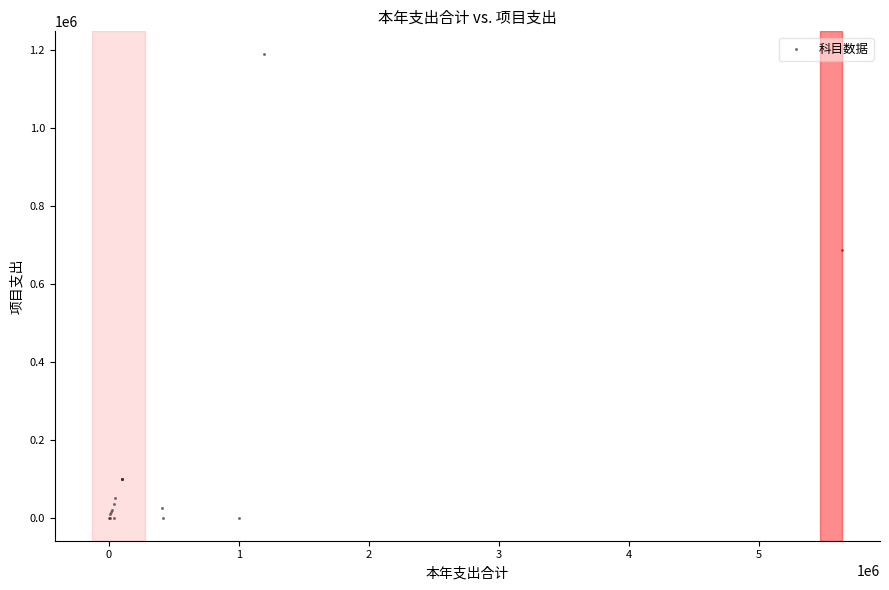

What Y value in the scatter plot is closest to 594425?

687963.6